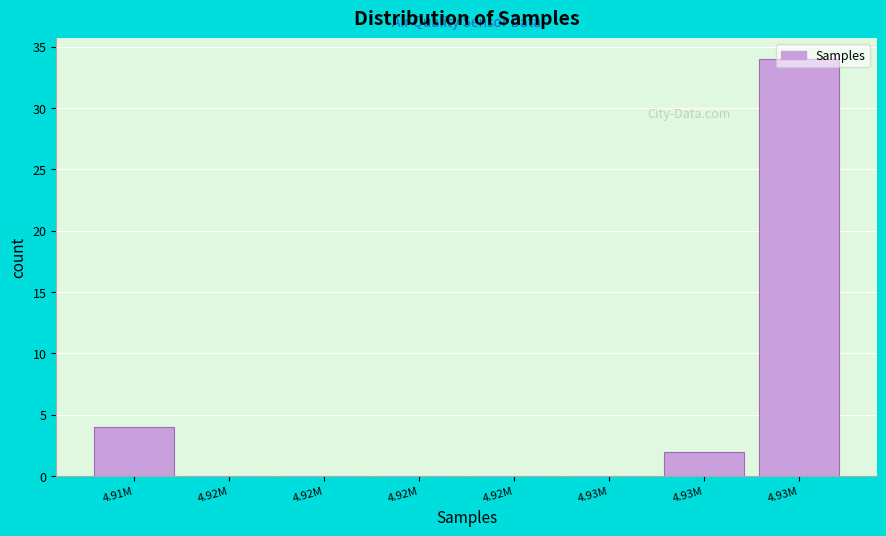

How many distinct data groups are displayed?

1